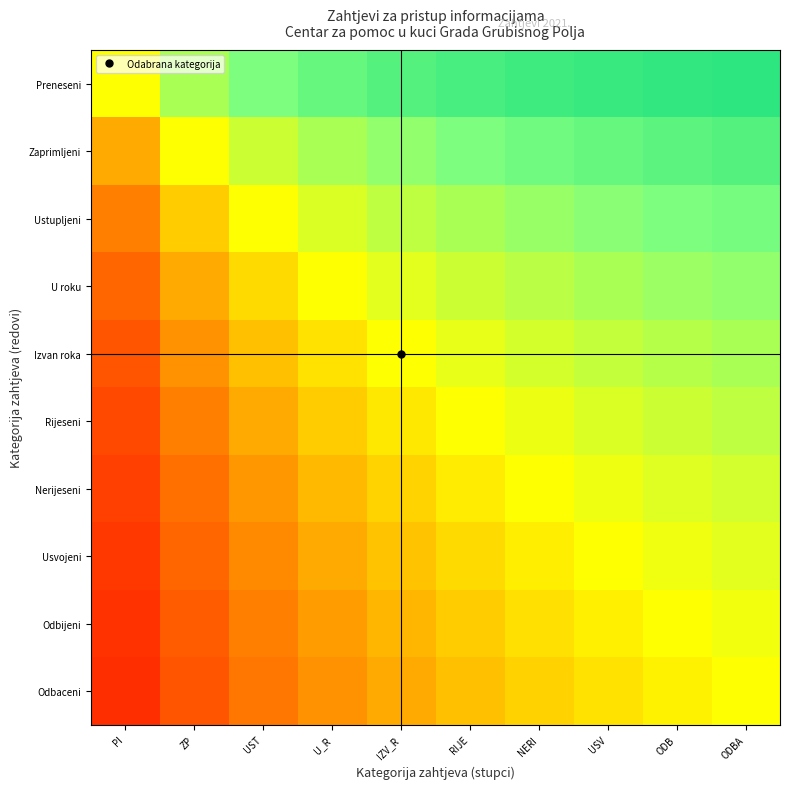

Reading left to right, what are all the values shown in this chart?

Preneseni: PI=0.0	ZP=0.3	UST=0.5	U_R=0.6	IZV_R=0.7	RIJE=0.7	NERI=0.8	USV=0.8	ODB=0.8	ODBA=0.8
Zaprimljeni: PI=-0.3	ZP=0.0	UST=0.2	U_R=0.3	IZV_R=0.4	RIJE=0.5	NERI=0.6	USV=0.6	ODB=0.6	ODBA=0.7
Ustupljeni: PI=-0.5	ZP=-0.2	UST=0.0	U_R=0.1	IZV_R=0.2	RIJE=0.3	NERI=0.4	USV=0.5	ODB=0.5	ODBA=0.5
U roku: PI=-0.6	ZP=-0.3	UST=-0.1	U_R=0.0	IZV_R=0.1	RIJE=0.2	NERI=0.3	USV=0.3	ODB=0.4	ODBA=0.4
Izvan roka: PI=-0.7	ZP=-0.4	UST=-0.2	U_R=-0.1	IZV_R=0.0	RIJE=0.1	NERI=0.2	USV=0.2	ODB=0.3	ODBA=0.3
Rijeseni: PI=-0.7	ZP=-0.5	UST=-0.3	U_R=-0.2	IZV_R=-0.1	RIJE=0.0	NERI=0.1	USV=0.1	ODB=0.2	ODBA=0.2
Nerijeseni: PI=-0.8	ZP=-0.6	UST=-0.4	U_R=-0.3	IZV_R=-0.2	RIJE=-0.1	NERI=0.0	USV=0.1	ODB=0.1	ODBA=0.2
Usvojeni: PI=-0.8	ZP=-0.6	UST=-0.5	U_R=-0.3	IZV_R=-0.2	RIJE=-0.1	NERI=-0.1	USV=0.0	ODB=0.1	ODBA=0.1
Odbijeni: PI=-0.8	ZP=-0.6	UST=-0.5	U_R=-0.4	IZV_R=-0.3	RIJE=-0.2	NERI=-0.1	USV=-0.1	ODB=0.0	ODBA=0.1
Odbaceni: PI=-0.8	ZP=-0.7	UST=-0.5	U_R=-0.4	IZV_R=-0.3	RIJE=-0.2	NERI=-0.2	USV=-0.1	ODB=-0.1	ODBA=0.0